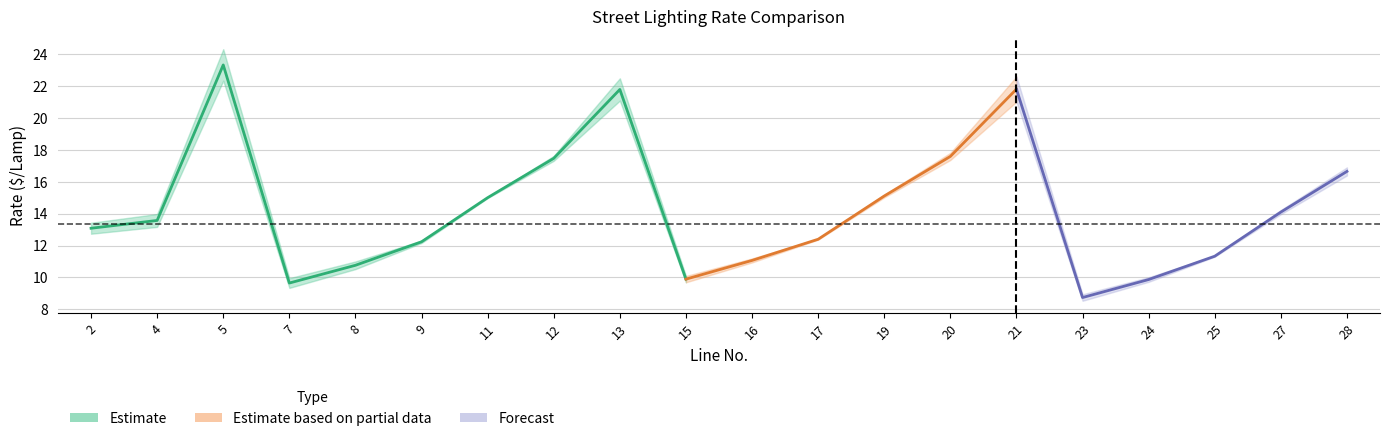

Which category has the highest value across all series?

5